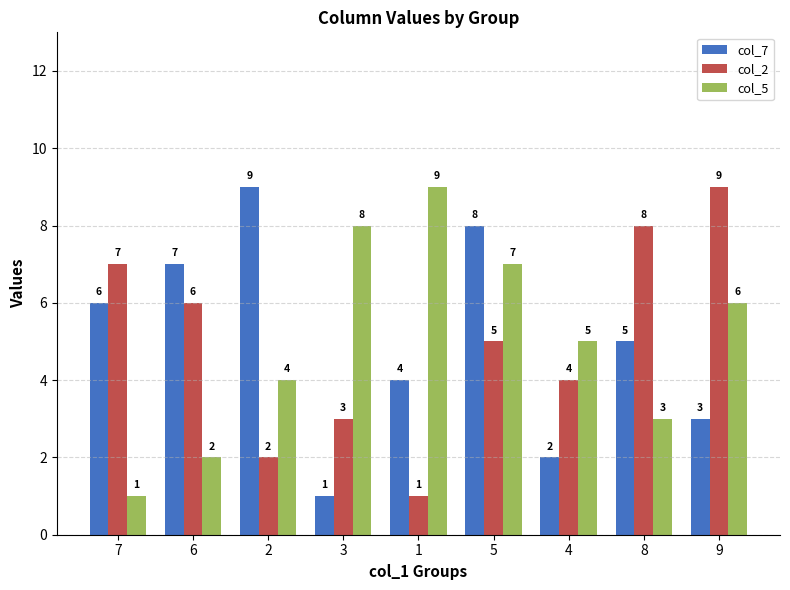

At which category is the sum across all series the highest?

5